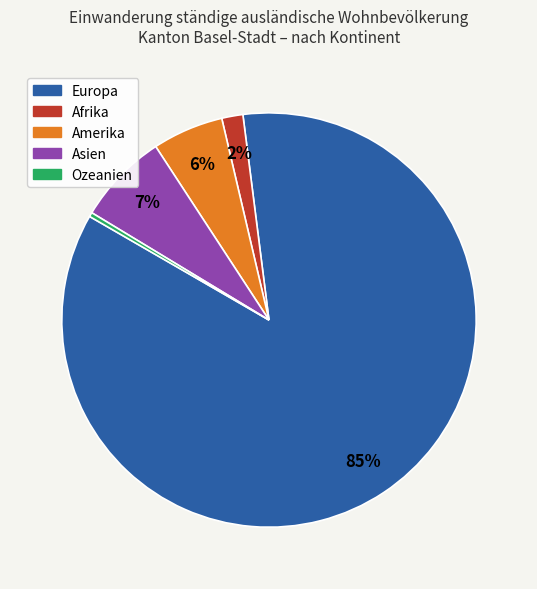

Which category has the smallest portion of the pie?

Ozeanien